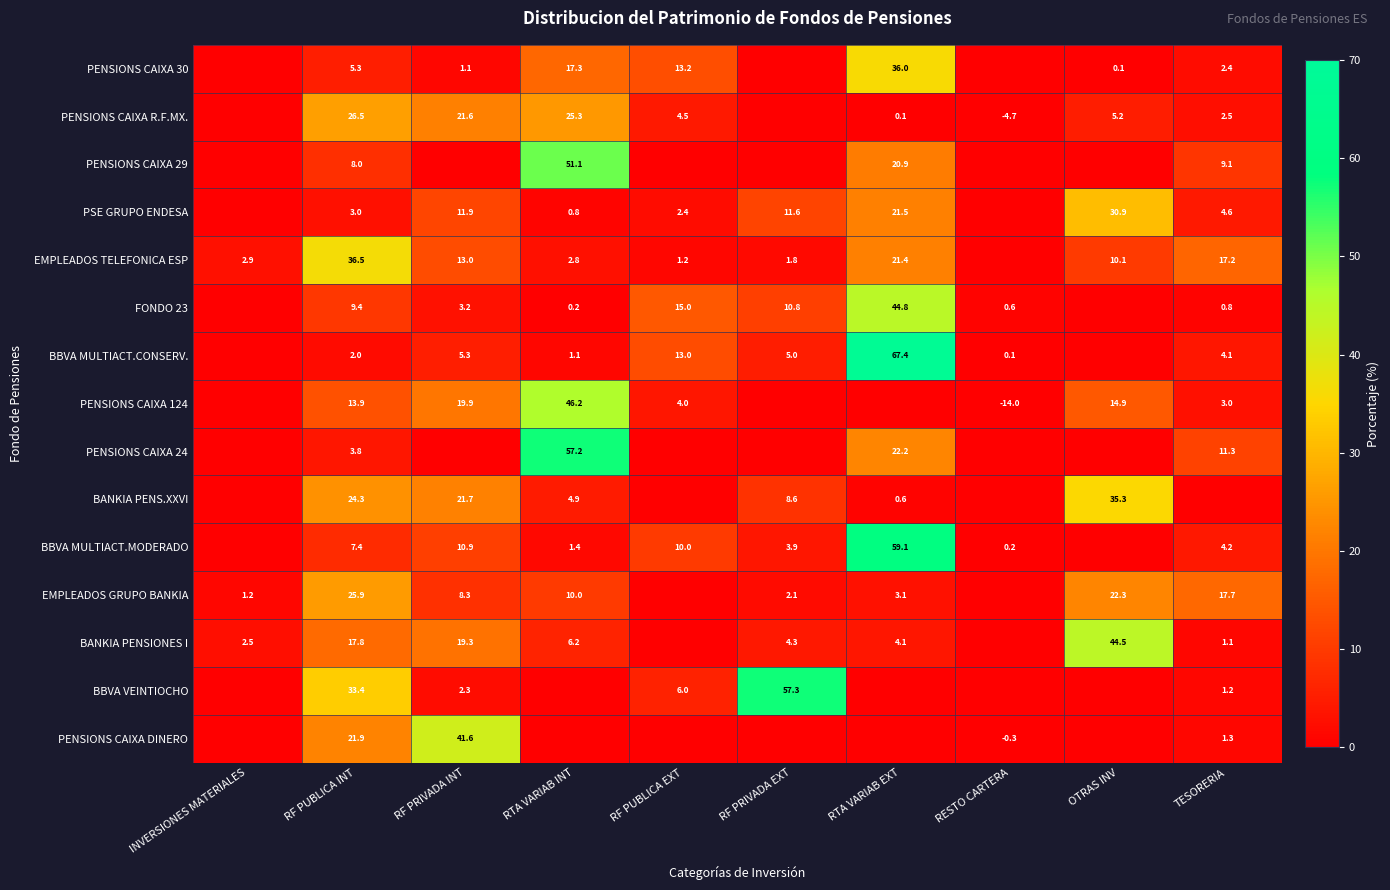

What is the sum of the PENSIONS CAIXA R.F.MX. values at RTA VARIAB EXT and RF PUBLICA INT?

26.6